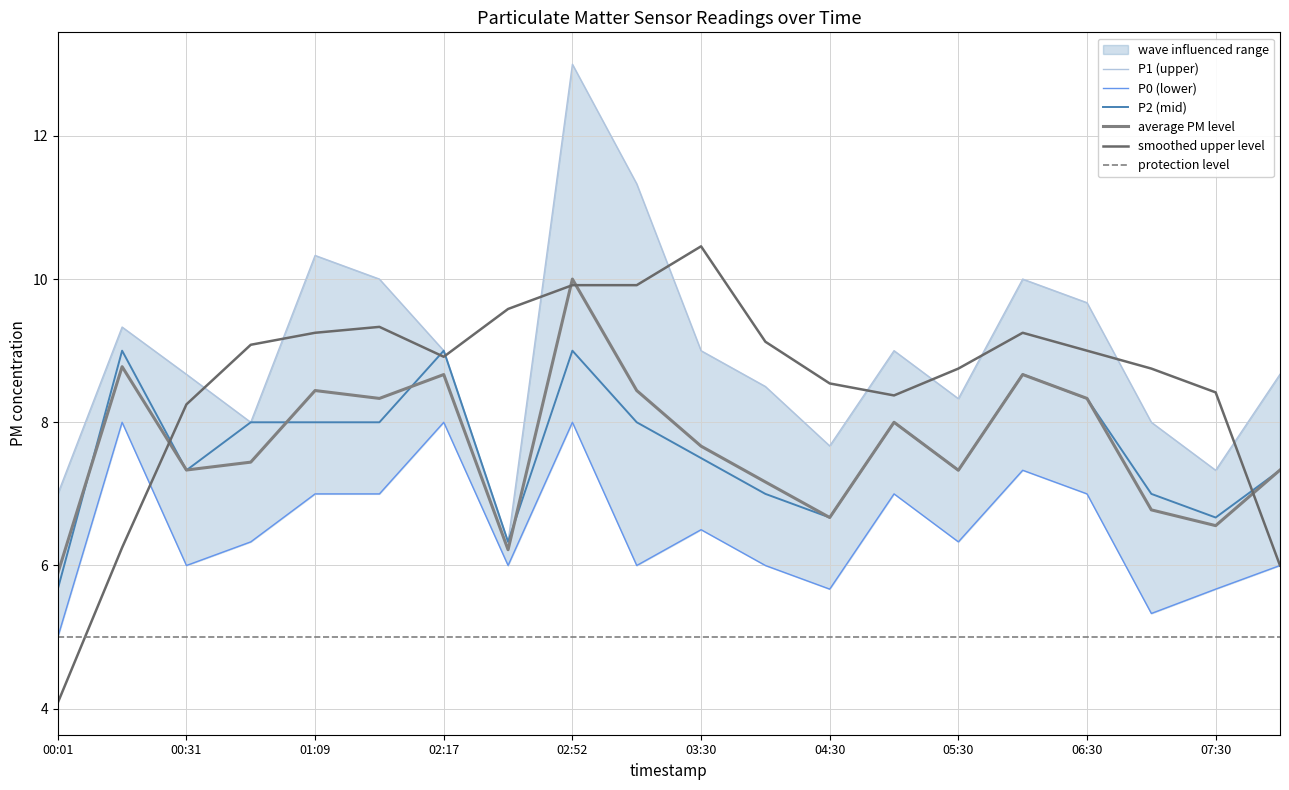

Which series changed the most between 06:30 and 08:00?

P1